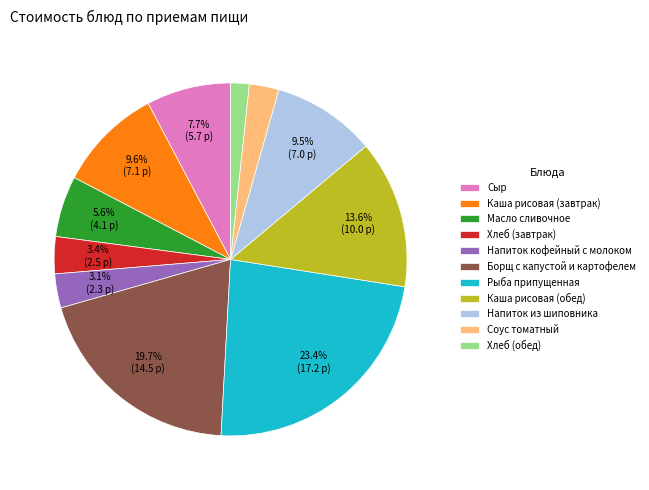

To the nearest percent, what is the combined percentage of Каша рисовая (завтрак) and Каша рисовая (обед)?

23%